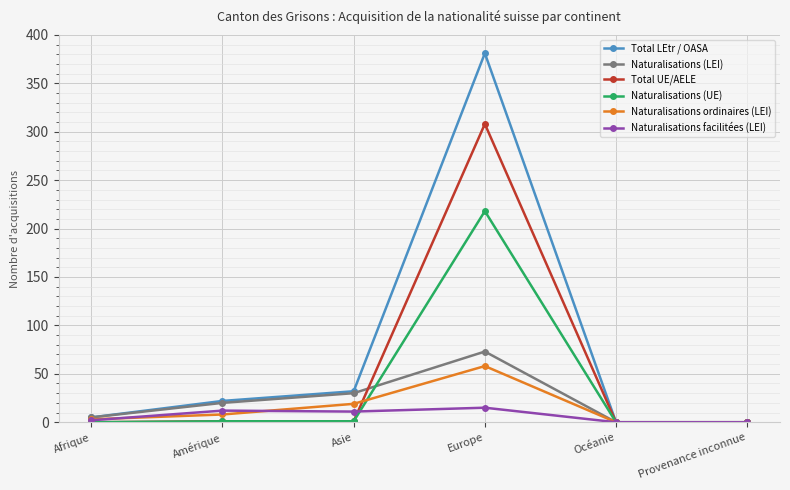

The Naturalisations ordinaires (LEI) series shows 0 at Provenance inconnue. True or false?

True